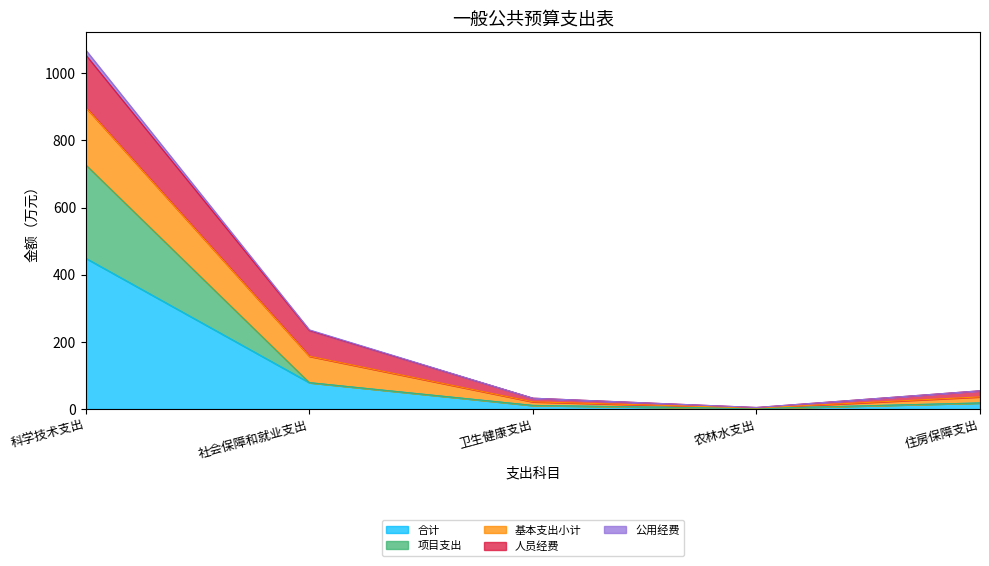

Which category has the highest value in the 合计 series?

科学技术支出